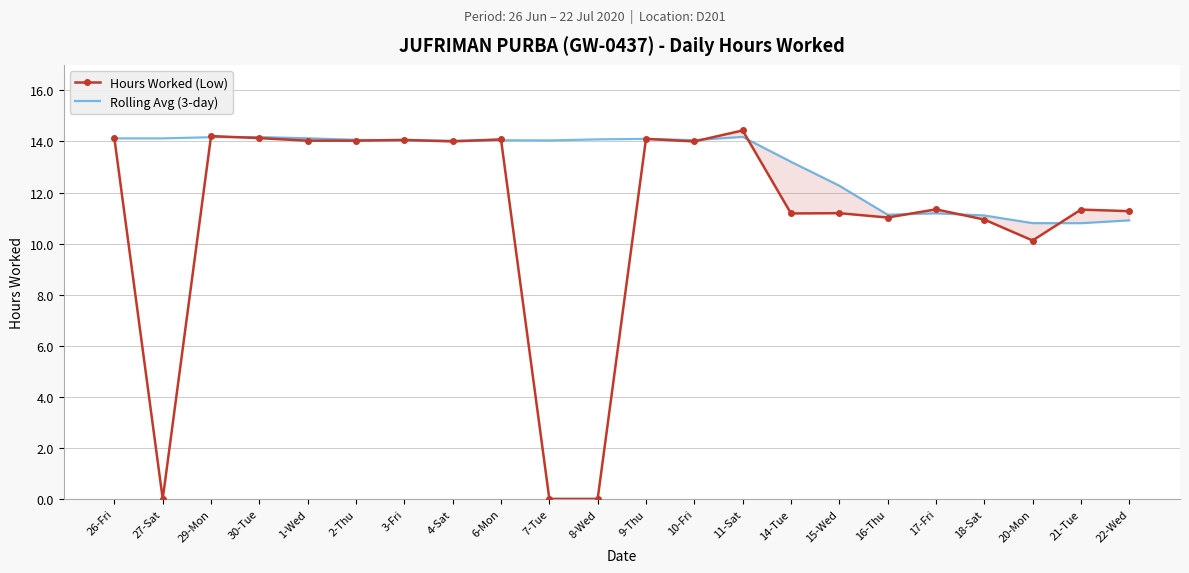

What is the total value across all series at 2-Thu?

28.1